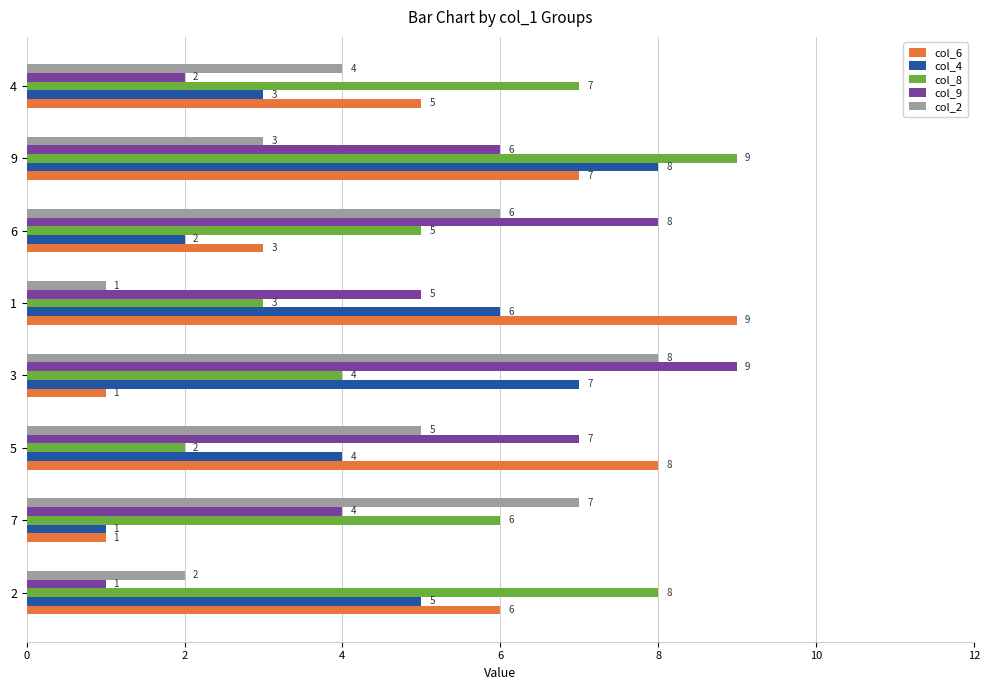

At which category is the sum across all series the highest?

9